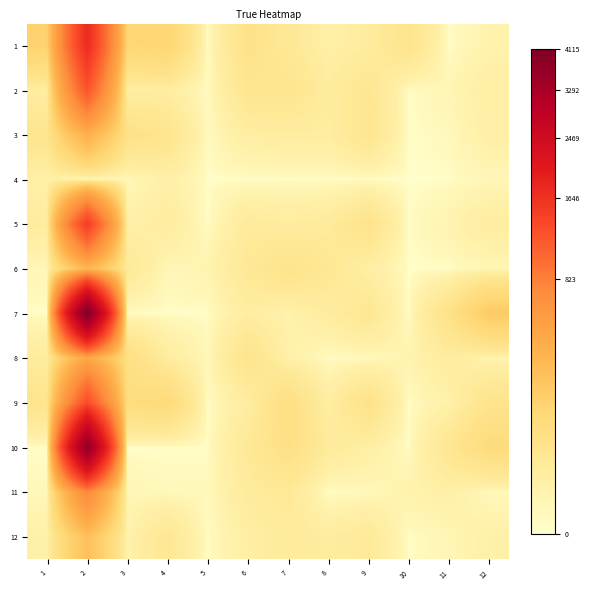

At how many categories does at least one series exceed 2392?

1